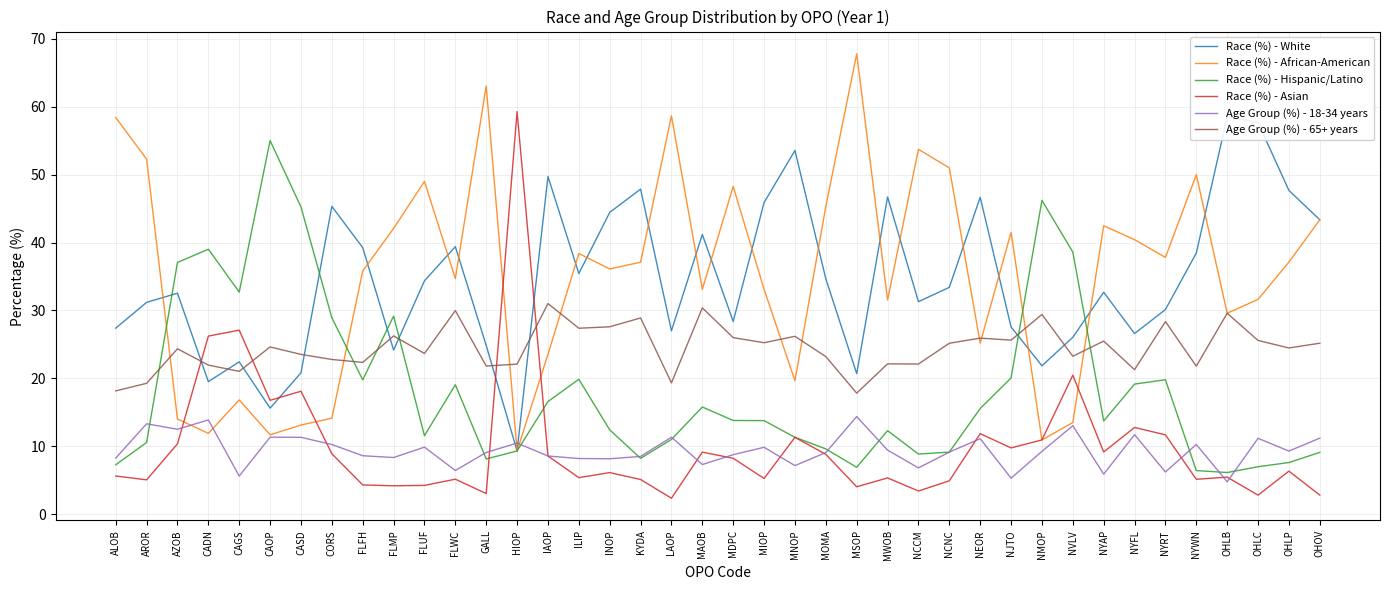

Where do Race (%) - White and Age Group (%) - 65+ years first cross each other?

AZOB and CADN